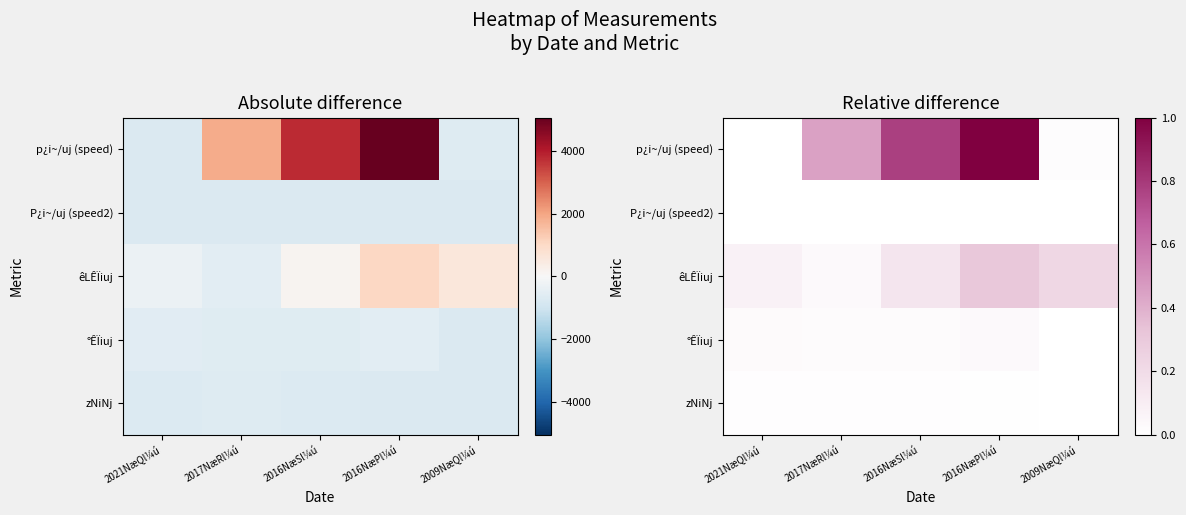

What is the maximum value shown in the chart?

1.0